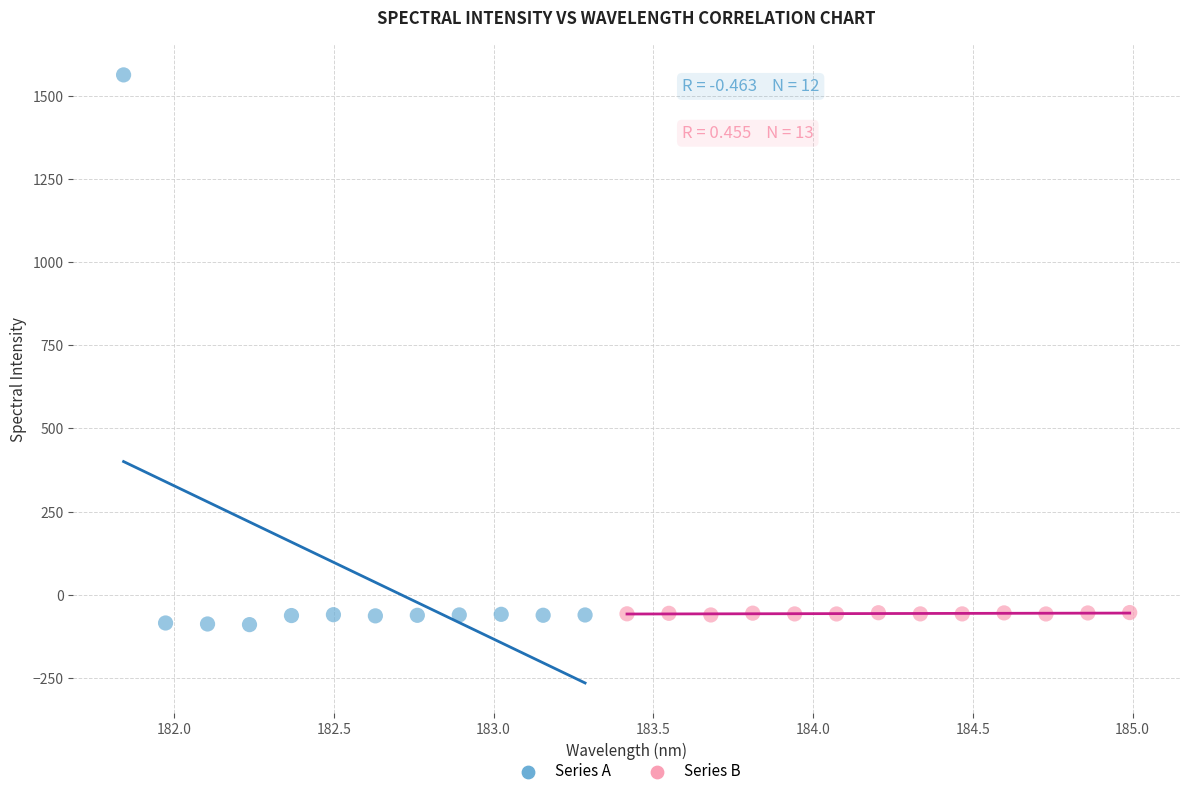

Which series reaches the maximum Y coordinate?

Series A